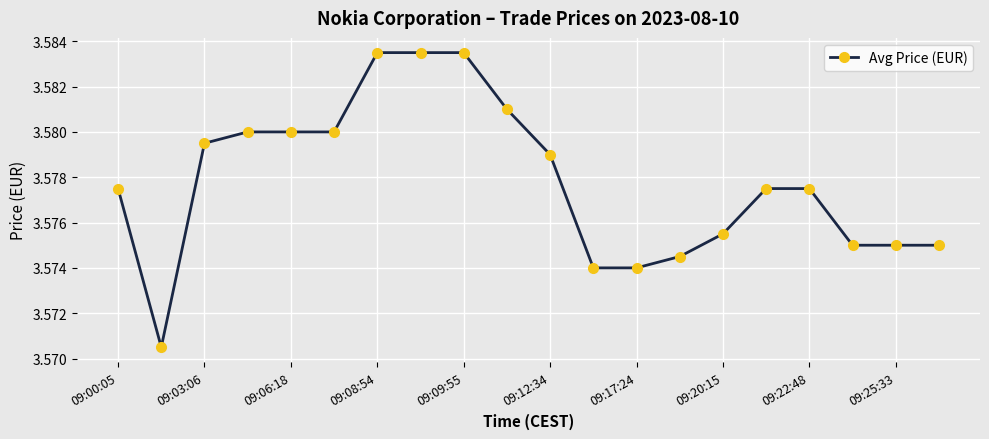

How many values are between 3 and 4?

20